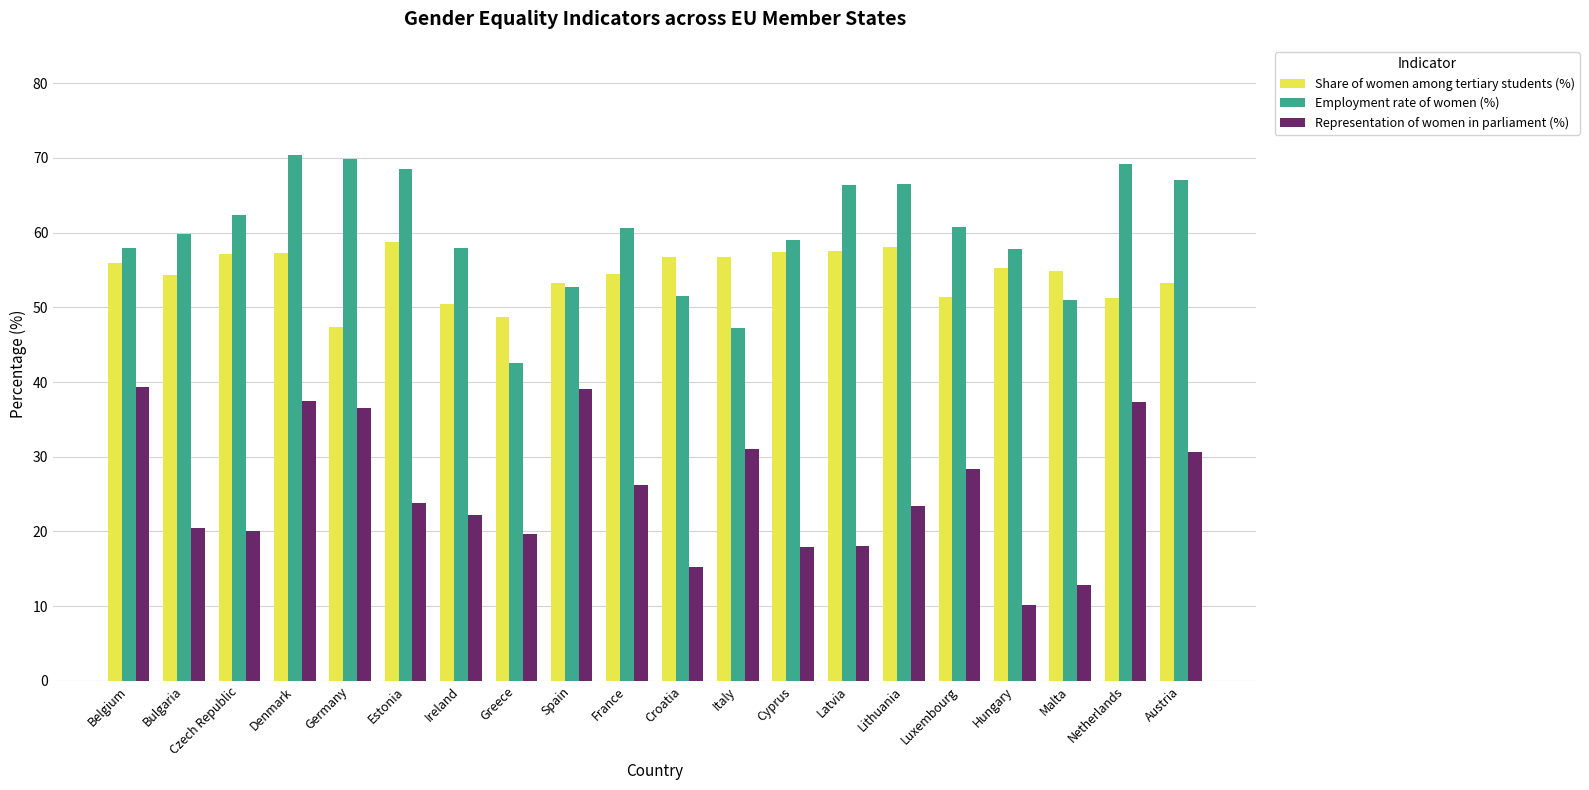

What is the sum of the Share of women among tertiary students (%) values at Netherlands and Latvia?

108.8